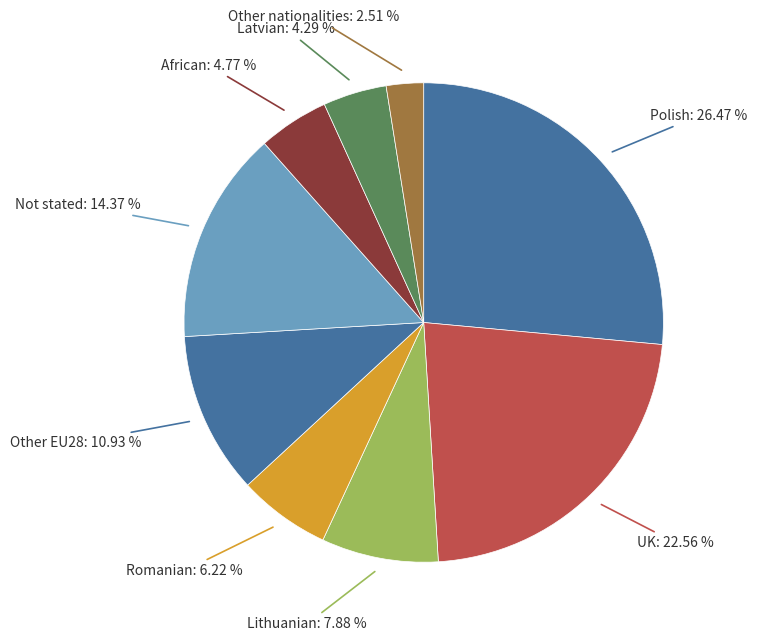

How many segments does this pie chart have?

9